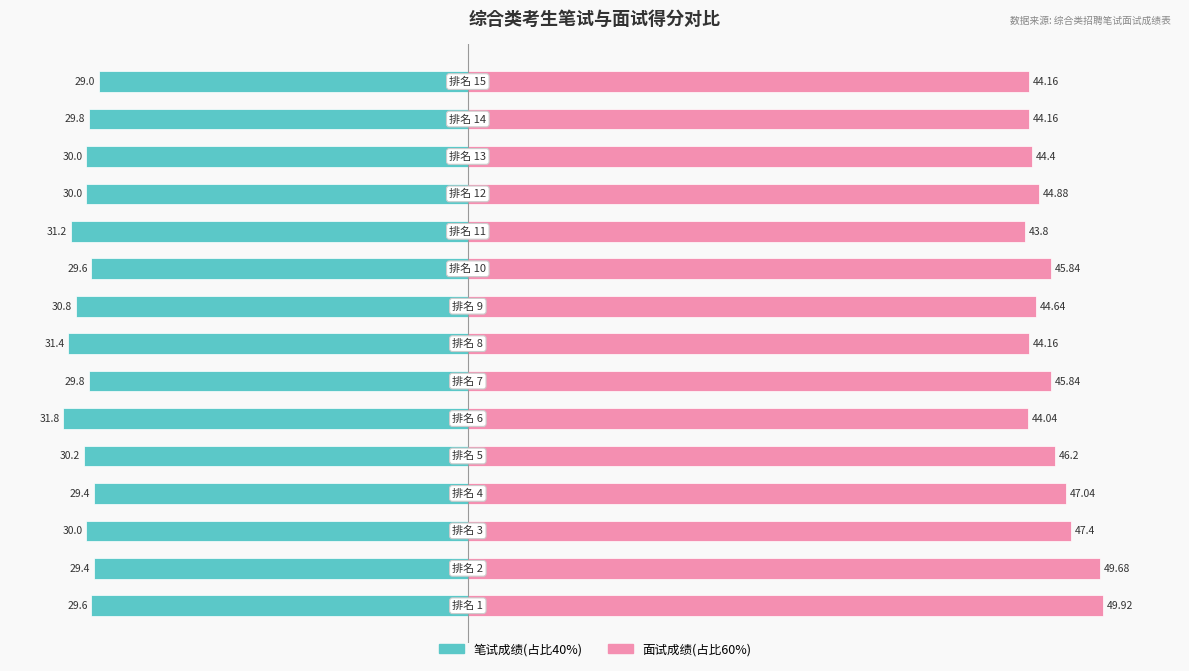

Between 12 and 13, which is larger?

13